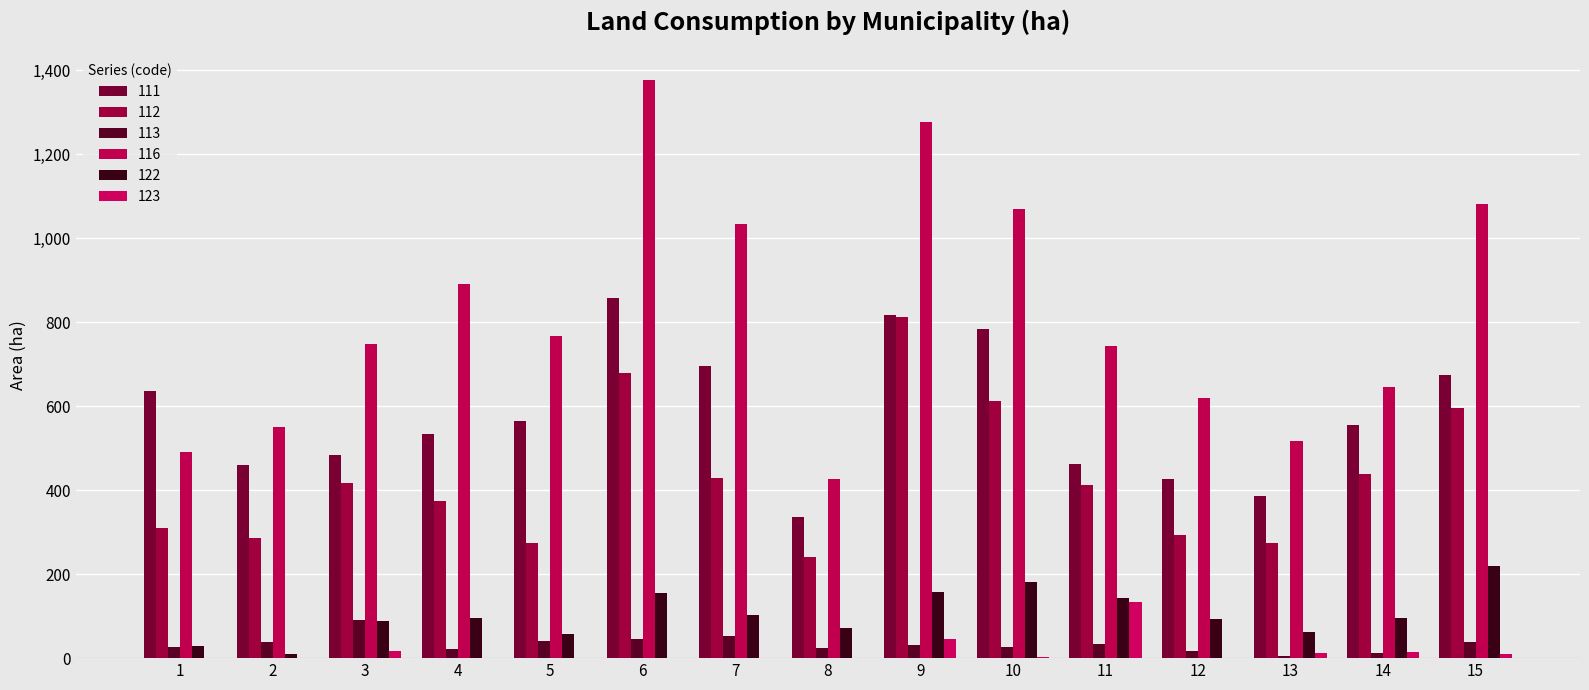

What is the approximate value of 116 at 12?

619.8